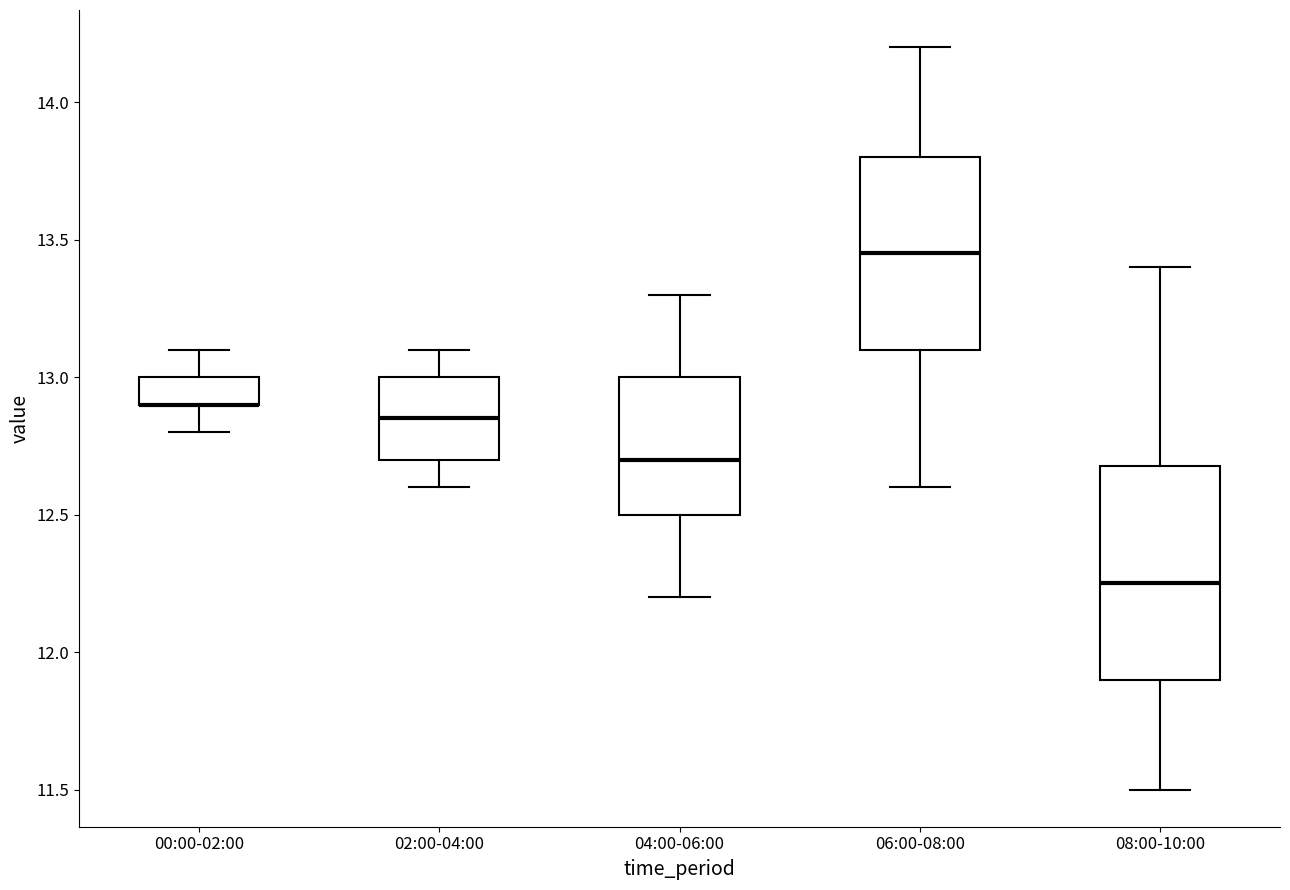

Where does the lower whisker of the box for 08:00-10:00 end on the y-axis? The values are not printed on the chart, so give them approximately, as read against the axis.

11.50